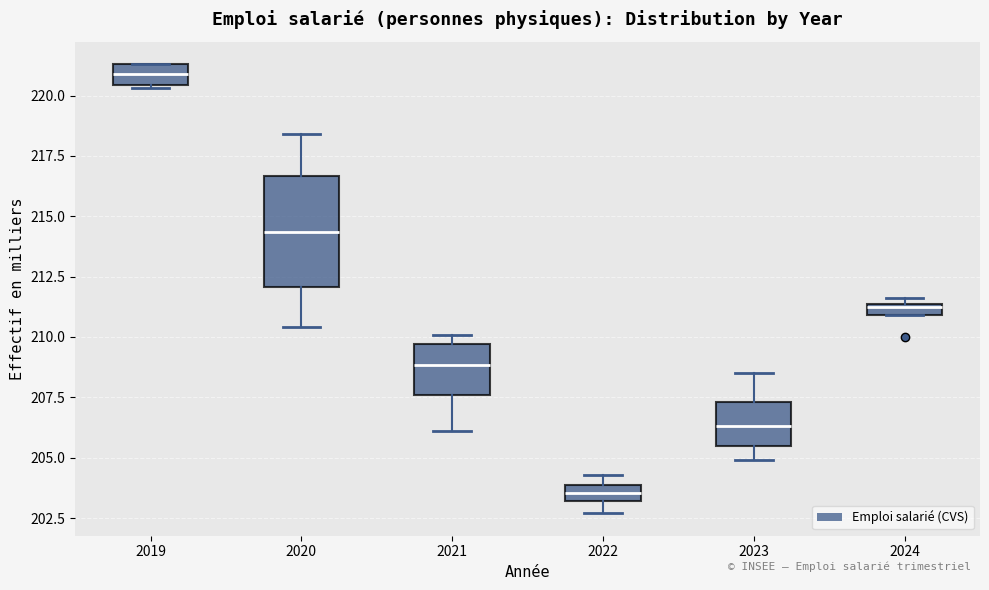

Which box is the tallest, from its lower edge to its upper edge?

2020